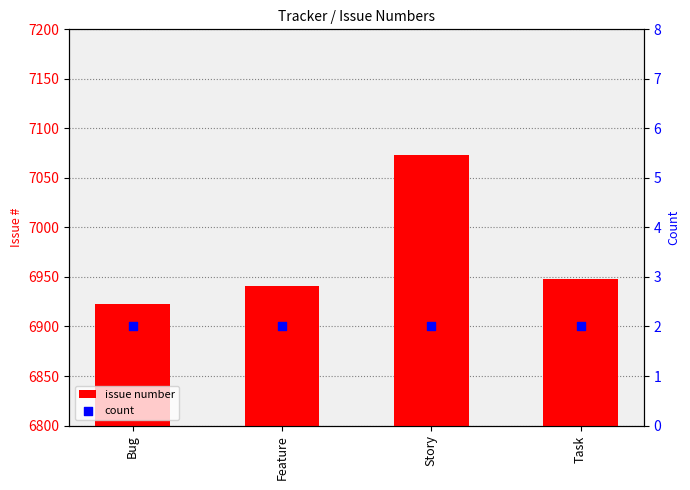

Is the value of issue number at Bug greater than the value of count at Bug?

Yes